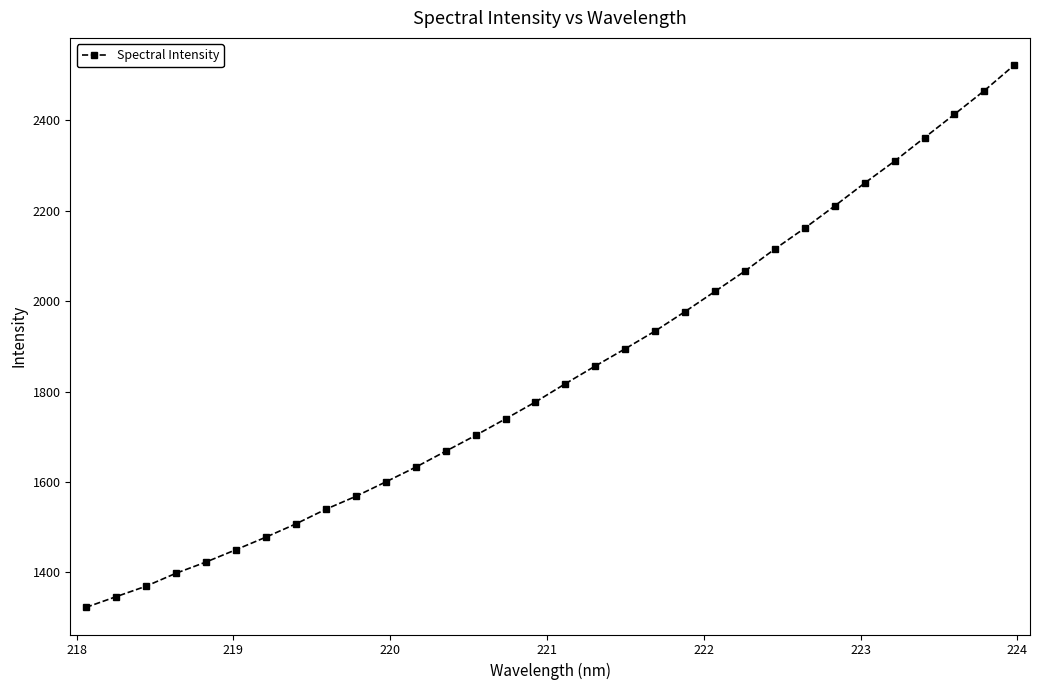

What is the average value?

1841.0